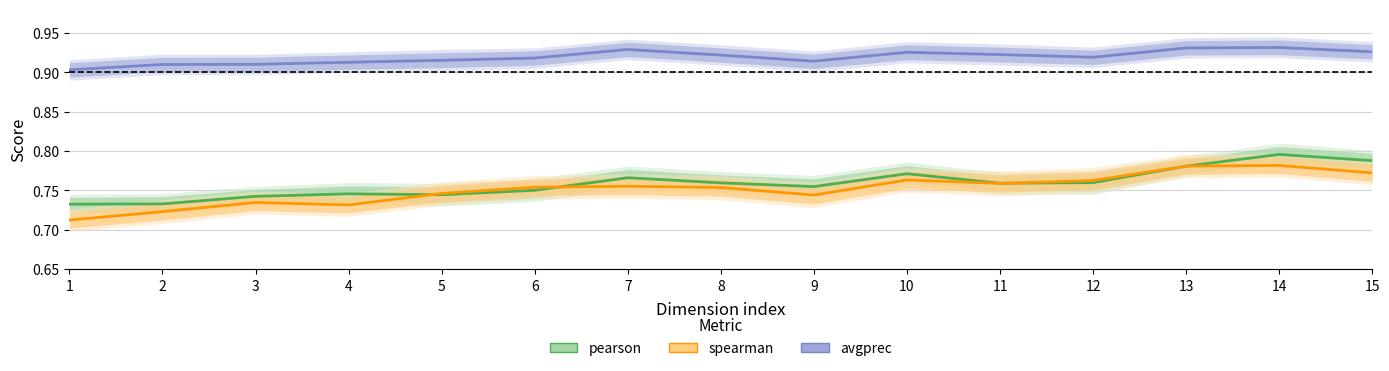

Rank the series at 5 from lowest to highest value.

pearson, spearman, avgprec